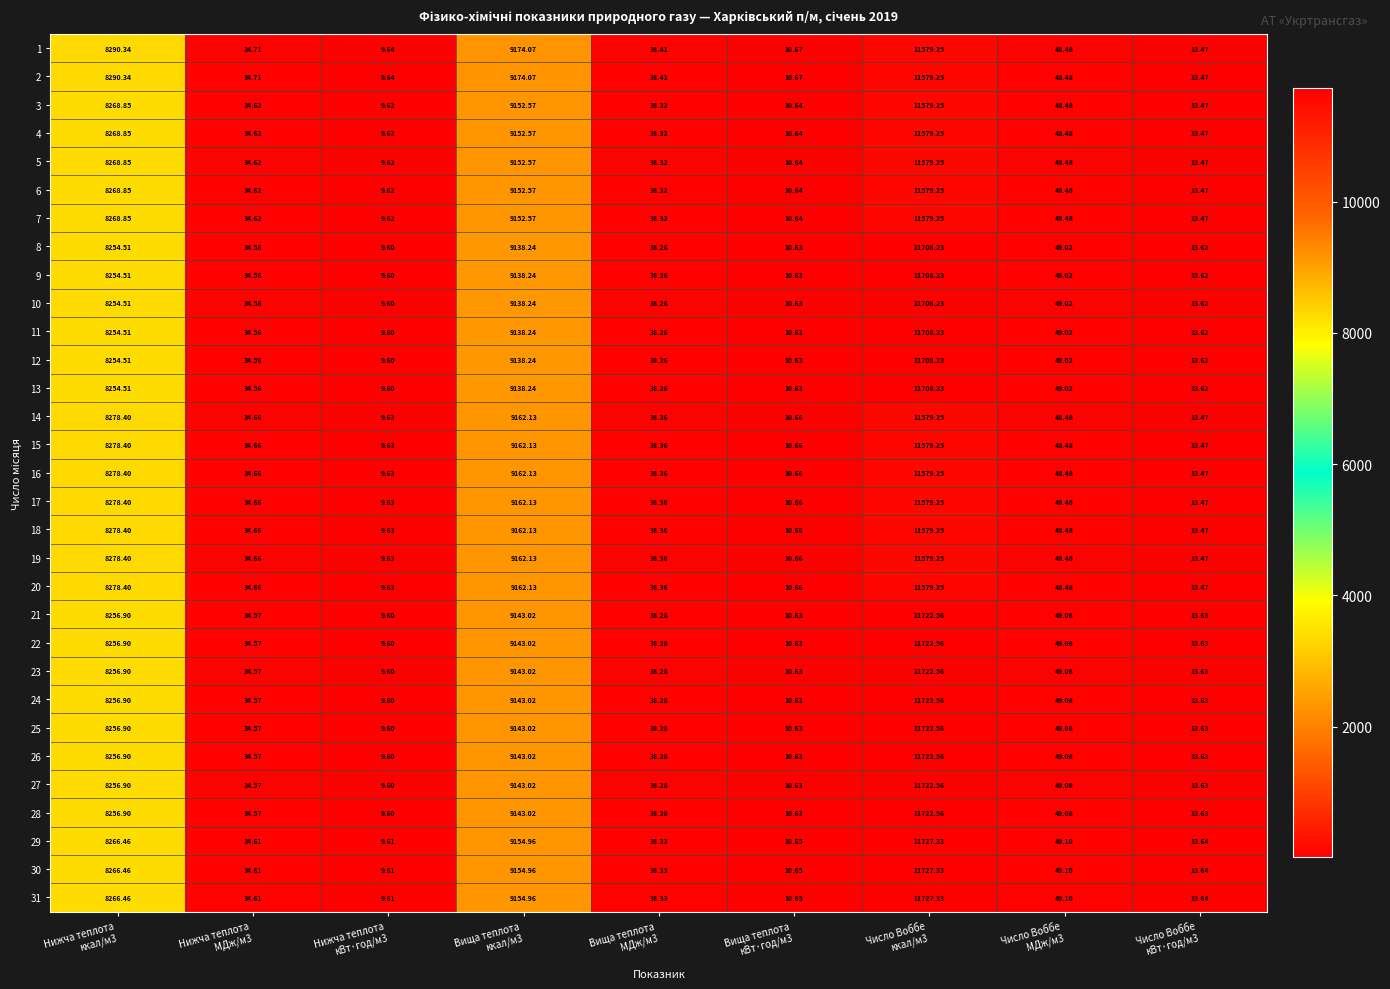

Reading left to right, what are all the values shown in this chart?

1: Нижча теплота
ккал/м3=8290.3	Нижча теплота
МДж/м3=34.7	Нижча теплота
кВт·год/м3=9.6	Вища теплота
ккал/м3=9174.1	Вища теплота
МДж/м3=38.4	Вища теплота
кВт·год/м3=10.7	Число Воббе
ккал/м3=11579.2	Число Воббе
МДж/м3=48.5	Число Воббе
кВт·год/м3=13.5
2: Нижча теплота
ккал/м3=8290.3	Нижча теплота
МДж/м3=34.7	Нижча теплота
кВт·год/м3=9.6	Вища теплота
ккал/м3=9174.1	Вища теплота
МДж/м3=38.4	Вища теплота
кВт·год/м3=10.7	Число Воббе
ккал/м3=11579.2	Число Воббе
МДж/м3=48.5	Число Воббе
кВт·год/м3=13.5
3: Нижча теплота
ккал/м3=8268.9	Нижча теплота
МДж/м3=34.6	Нижча теплота
кВт·год/м3=9.6	Вища теплота
ккал/м3=9152.6	Вища теплота
МДж/м3=38.3	Вища теплота
кВт·год/м3=10.6	Число Воббе
ккал/м3=11579.2	Число Воббе
МДж/м3=48.5	Число Воббе
кВт·год/м3=13.5
4: Нижча теплота
ккал/м3=8268.9	Нижча теплота
МДж/м3=34.6	Нижча теплота
кВт·год/м3=9.6	Вища теплота
ккал/м3=9152.6	Вища теплота
МДж/м3=38.3	Вища теплота
кВт·год/м3=10.6	Число Воббе
ккал/м3=11579.2	Число Воббе
МДж/м3=48.5	Число Воббе
кВт·год/м3=13.5
5: Нижча теплота
ккал/м3=8268.9	Нижча теплота
МДж/м3=34.6	Нижча теплота
кВт·год/м3=9.6	Вища теплота
ккал/м3=9152.6	Вища теплота
МДж/м3=38.3	Вища теплота
кВт·год/м3=10.6	Число Воббе
ккал/м3=11579.2	Число Воббе
МДж/м3=48.5	Число Воббе
кВт·год/м3=13.5
6: Нижча теплота
ккал/м3=8268.9	Нижча теплота
МДж/м3=34.6	Нижча теплота
кВт·год/м3=9.6	Вища теплота
ккал/м3=9152.6	Вища теплота
МДж/м3=38.3	Вища теплота
кВт·год/м3=10.6	Число Воббе
ккал/м3=11579.2	Число Воббе
МДж/м3=48.5	Число Воббе
кВт·год/м3=13.5
7: Нижча теплота
ккал/м3=8268.9	Нижча теплота
МДж/м3=34.6	Нижча теплота
кВт·год/м3=9.6	Вища теплота
ккал/м3=9152.6	Вища теплота
МДж/м3=38.3	Вища теплота
кВт·год/м3=10.6	Число Воббе
ккал/м3=11579.2	Число Воббе
МДж/м3=48.5	Число Воббе
кВт·год/м3=13.5
8: Нижча теплота
ккал/м3=8254.5	Нижча теплота
МДж/м3=34.6	Нижча теплота
кВт·год/м3=9.6	Вища теплота
ккал/м3=9138.2	Вища теплота
МДж/м3=38.3	Вища теплота
кВт·год/м3=10.6	Число Воббе
ккал/м3=11708.2	Число Воббе
МДж/м3=49.0	Число Воббе
кВт·год/м3=13.6
9: Нижча теплота
ккал/м3=8254.5	Нижча теплота
МДж/м3=34.6	Нижча теплота
кВт·год/м3=9.6	Вища теплота
ккал/м3=9138.2	Вища теплота
МДж/м3=38.3	Вища теплота
кВт·год/м3=10.6	Число Воббе
ккал/м3=11708.2	Число Воббе
МДж/м3=49.0	Число Воббе
кВт·год/м3=13.6
10: Нижча теплота
ккал/м3=8254.5	Нижча теплота
МДж/м3=34.6	Нижча теплота
кВт·год/м3=9.6	Вища теплота
ккал/м3=9138.2	Вища теплота
МДж/м3=38.3	Вища теплота
кВт·год/м3=10.6	Число Воббе
ккал/м3=11708.2	Число Воббе
МДж/м3=49.0	Число Воббе
кВт·год/м3=13.6
11: Нижча теплота
ккал/м3=8254.5	Нижча теплота
МДж/м3=34.6	Нижча теплота
кВт·год/м3=9.6	Вища теплота
ккал/м3=9138.2	Вища теплота
МДж/м3=38.3	Вища теплота
кВт·год/м3=10.6	Число Воббе
ккал/м3=11708.2	Число Воббе
МДж/м3=49.0	Число Воббе
кВт·год/м3=13.6
12: Нижча теплота
ккал/м3=8254.5	Нижча теплота
МДж/м3=34.6	Нижча теплота
кВт·год/м3=9.6	Вища теплота
ккал/м3=9138.2	Вища теплота
МДж/м3=38.3	Вища теплота
кВт·год/м3=10.6	Число Воббе
ккал/м3=11708.2	Число Воббе
МДж/м3=49.0	Число Воббе
кВт·год/м3=13.6
13: Нижча теплота
ккал/м3=8254.5	Нижча теплота
МДж/м3=34.6	Нижча теплота
кВт·год/м3=9.6	Вища теплота
ккал/м3=9138.2	Вища теплота
МДж/м3=38.3	Вища теплота
кВт·год/м3=10.6	Число Воббе
ккал/м3=11708.2	Число Воббе
МДж/м3=49.0	Число Воббе
кВт·год/м3=13.6
14: Нижча теплота
ккал/м3=8278.4	Нижча теплота
МДж/м3=34.7	Нижча теплота
кВт·год/м3=9.6	Вища теплота
ккал/м3=9162.1	Вища теплота
МДж/м3=38.4	Вища теплота
кВт·год/м3=10.7	Число Воббе
ккал/м3=11579.2	Число Воббе
МДж/м3=48.5	Число Воббе
кВт·год/м3=13.5
15: Нижча теплота
ккал/м3=8278.4	Нижча теплота
МДж/м3=34.7	Нижча теплота
кВт·год/м3=9.6	Вища теплота
ккал/м3=9162.1	Вища теплота
МДж/м3=38.4	Вища теплота
кВт·год/м3=10.7	Число Воббе
ккал/м3=11579.2	Число Воббе
МДж/м3=48.5	Число Воббе
кВт·год/м3=13.5
16: Нижча теплота
ккал/м3=8278.4	Нижча теплота
МДж/м3=34.7	Нижча теплота
кВт·год/м3=9.6	Вища теплота
ккал/м3=9162.1	Вища теплота
МДж/м3=38.4	Вища теплота
кВт·год/м3=10.7	Число Воббе
ккал/м3=11579.2	Число Воббе
МДж/м3=48.5	Число Воббе
кВт·год/м3=13.5
17: Нижча теплота
ккал/м3=8278.4	Нижча теплота
МДж/м3=34.7	Нижча теплота
кВт·год/м3=9.6	Вища теплота
ккал/м3=9162.1	Вища теплота
МДж/м3=38.4	Вища теплота
кВт·год/м3=10.7	Число Воббе
ккал/м3=11579.2	Число Воббе
МДж/м3=48.5	Число Воббе
кВт·год/м3=13.5
18: Нижча теплота
ккал/м3=8278.4	Нижча теплота
МДж/м3=34.7	Нижча теплота
кВт·год/м3=9.6	Вища теплота
ккал/м3=9162.1	Вища теплота
МДж/м3=38.4	Вища теплота
кВт·год/м3=10.7	Число Воббе
ккал/м3=11579.2	Число Воббе
МДж/м3=48.5	Число Воббе
кВт·год/м3=13.5
19: Нижча теплота
ккал/м3=8278.4	Нижча теплота
МДж/м3=34.7	Нижча теплота
кВт·год/м3=9.6	Вища теплота
ккал/м3=9162.1	Вища теплота
МДж/м3=38.4	Вища теплота
кВт·год/м3=10.7	Число Воббе
ккал/м3=11579.2	Число Воббе
МДж/м3=48.5	Число Воббе
кВт·год/м3=13.5
20: Нижча теплота
ккал/м3=8278.4	Нижча теплота
МДж/м3=34.7	Нижча теплота
кВт·год/м3=9.6	Вища теплота
ккал/м3=9162.1	Вища теплота
МДж/м3=38.4	Вища теплота
кВт·год/м3=10.7	Число Воббе
ккал/м3=11579.2	Число Воббе
МДж/м3=48.5	Число Воббе
кВт·год/м3=13.5
21: Нижча теплота
ккал/м3=8256.9	Нижча теплота
МДж/м3=34.6	Нижча теплота
кВт·год/м3=9.6	Вища теплота
ккал/м3=9143.0	Вища теплота
МДж/м3=38.3	Вища теплота
кВт·год/м3=10.6	Число Воббе
ккал/м3=11722.6	Число Воббе
МДж/м3=49.1	Число Воббе
кВт·год/м3=13.6
22: Нижча теплота
ккал/м3=8256.9	Нижча теплота
МДж/м3=34.6	Нижча теплота
кВт·год/м3=9.6	Вища теплота
ккал/м3=9143.0	Вища теплота
МДж/м3=38.3	Вища теплота
кВт·год/м3=10.6	Число Воббе
ккал/м3=11722.6	Число Воббе
МДж/м3=49.1	Число Воббе
кВт·год/м3=13.6
23: Нижча теплота
ккал/м3=8256.9	Нижча теплота
МДж/м3=34.6	Нижча теплота
кВт·год/м3=9.6	Вища теплота
ккал/м3=9143.0	Вища теплота
МДж/м3=38.3	Вища теплота
кВт·год/м3=10.6	Число Воббе
ккал/м3=11722.6	Число Воббе
МДж/м3=49.1	Число Воббе
кВт·год/м3=13.6
24: Нижча теплота
ккал/м3=8256.9	Нижча теплота
МДж/м3=34.6	Нижча теплота
кВт·год/м3=9.6	Вища теплота
ккал/м3=9143.0	Вища теплота
МДж/м3=38.3	Вища теплота
кВт·год/м3=10.6	Число Воббе
ккал/м3=11722.6	Число Воббе
МДж/м3=49.1	Число Воббе
кВт·год/м3=13.6
25: Нижча теплота
ккал/м3=8256.9	Нижча теплота
МДж/м3=34.6	Нижча теплота
кВт·год/м3=9.6	Вища теплота
ккал/м3=9143.0	Вища теплота
МДж/м3=38.3	Вища теплота
кВт·год/м3=10.6	Число Воббе
ккал/м3=11722.6	Число Воббе
МДж/м3=49.1	Число Воббе
кВт·год/м3=13.6
26: Нижча теплота
ккал/м3=8256.9	Нижча теплота
МДж/м3=34.6	Нижча теплота
кВт·год/м3=9.6	Вища теплота
ккал/м3=9143.0	Вища теплота
МДж/м3=38.3	Вища теплота
кВт·год/м3=10.6	Число Воббе
ккал/м3=11722.6	Число Воббе
МДж/м3=49.1	Число Воббе
кВт·год/м3=13.6
27: Нижча теплота
ккал/м3=8256.9	Нижча теплота
МДж/м3=34.6	Нижча теплота
кВт·год/м3=9.6	Вища теплота
ккал/м3=9143.0	Вища теплота
МДж/м3=38.3	Вища теплота
кВт·год/м3=10.6	Число Воббе
ккал/м3=11722.6	Число Воббе
МДж/м3=49.1	Число Воббе
кВт·год/м3=13.6
28: Нижча теплота
ккал/м3=8256.9	Нижча теплота
МДж/м3=34.6	Нижча теплота
кВт·год/м3=9.6	Вища теплота
ккал/м3=9143.0	Вища теплота
МДж/м3=38.3	Вища теплота
кВт·год/м3=10.6	Число Воббе
ккал/м3=11722.6	Число Воббе
МДж/м3=49.1	Число Воббе
кВт·год/м3=13.6
29: Нижча теплота
ккал/м3=8266.5	Нижча теплота
МДж/м3=34.6	Нижча теплота
кВт·год/м3=9.6	Вища теплота
ккал/м3=9155.0	Вища теплота
МДж/м3=38.3	Вища теплота
кВт·год/м3=10.7	Число Воббе
ккал/м3=11727.3	Число Воббе
МДж/м3=49.1	Число Воббе
кВт·год/м3=13.6
30: Нижча теплота
ккал/м3=8266.5	Нижча теплота
МДж/м3=34.6	Нижча теплота
кВт·год/м3=9.6	Вища теплота
ккал/м3=9155.0	Вища теплота
МДж/м3=38.3	Вища теплота
кВт·год/м3=10.7	Число Воббе
ккал/м3=11727.3	Число Воббе
МДж/м3=49.1	Число Воббе
кВт·год/м3=13.6
31: Нижча теплота
ккал/м3=8266.5	Нижча теплота
МДж/м3=34.6	Нижча теплота
кВт·год/м3=9.6	Вища теплота
ккал/м3=9155.0	Вища теплота
МДж/м3=38.3	Вища теплота
кВт·год/м3=10.7	Число Воббе
ккал/м3=11727.3	Число Воббе
МДж/м3=49.1	Число Воббе
кВт·год/м3=13.6